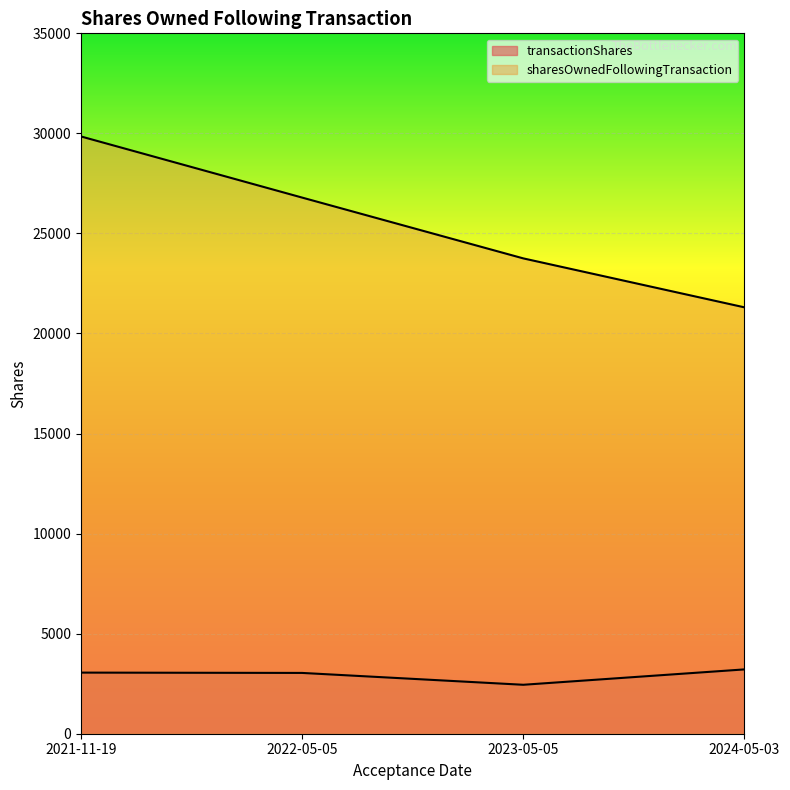

At which category does the chart reach its peak across all series?

2021-11-19